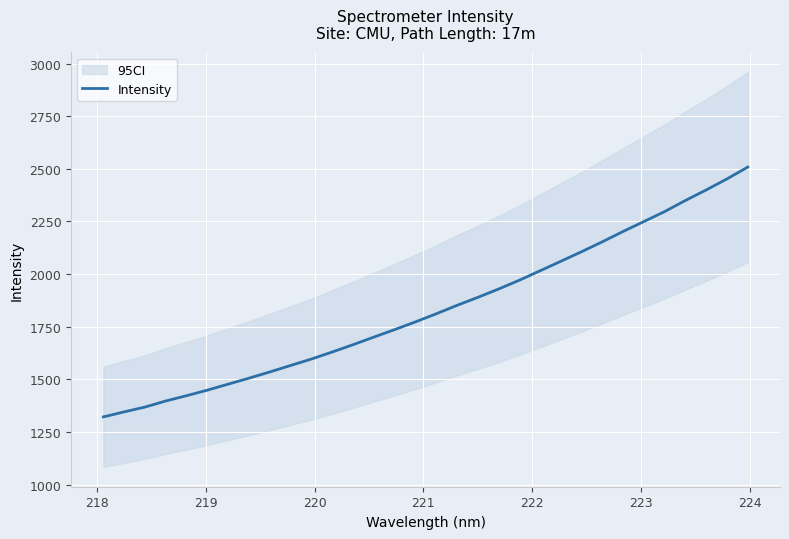

What is the smallest value displayed?

1321.6